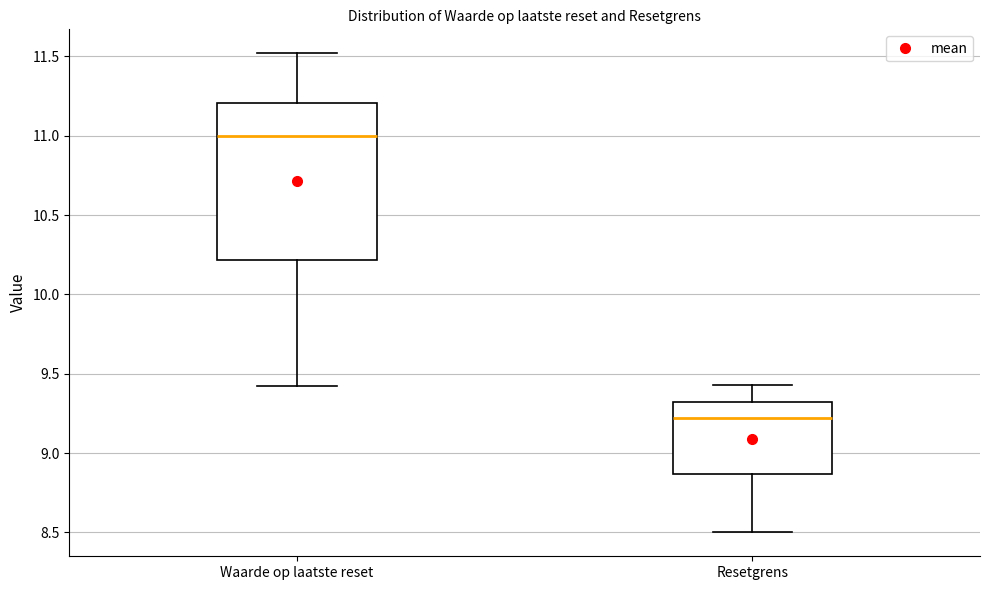

Which box's median line is the lowest?

Resetgrens